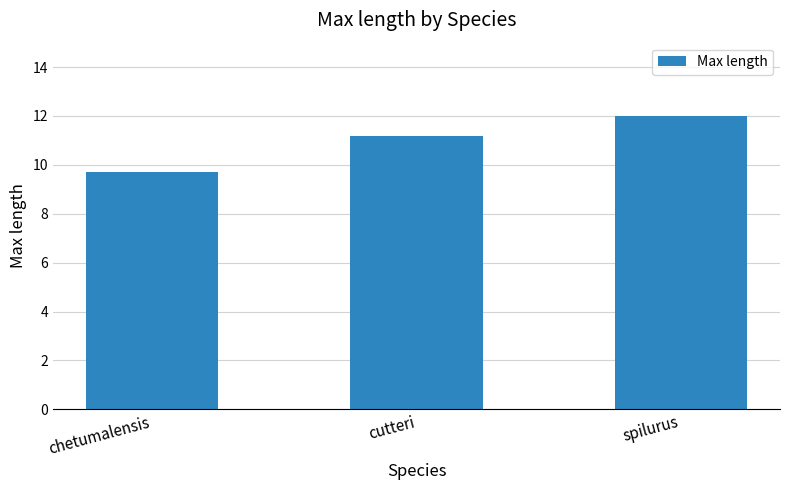

What is the greatest value displayed?

12.0